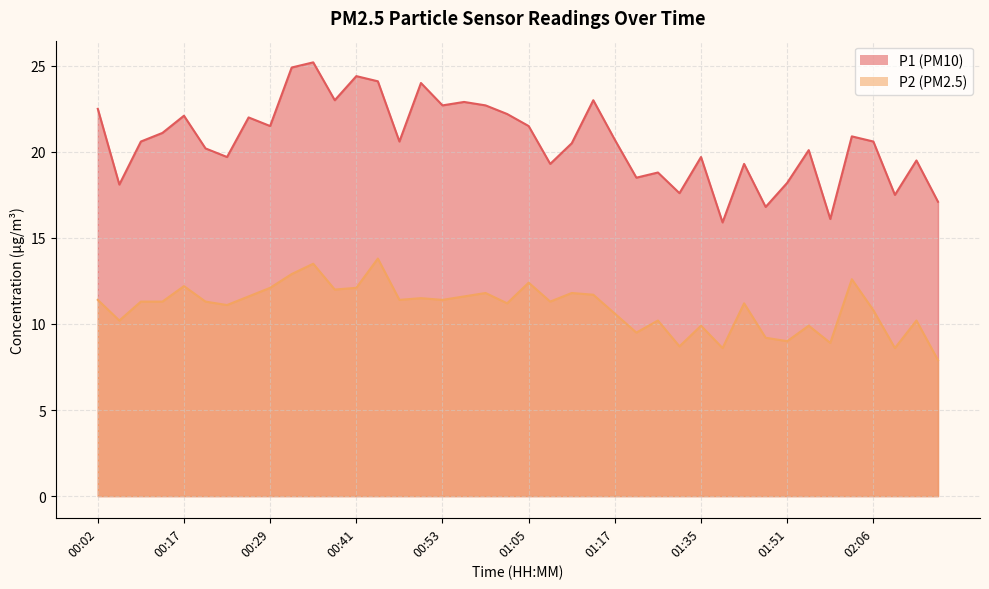

At which category is the sum across all series the highest?

00:35